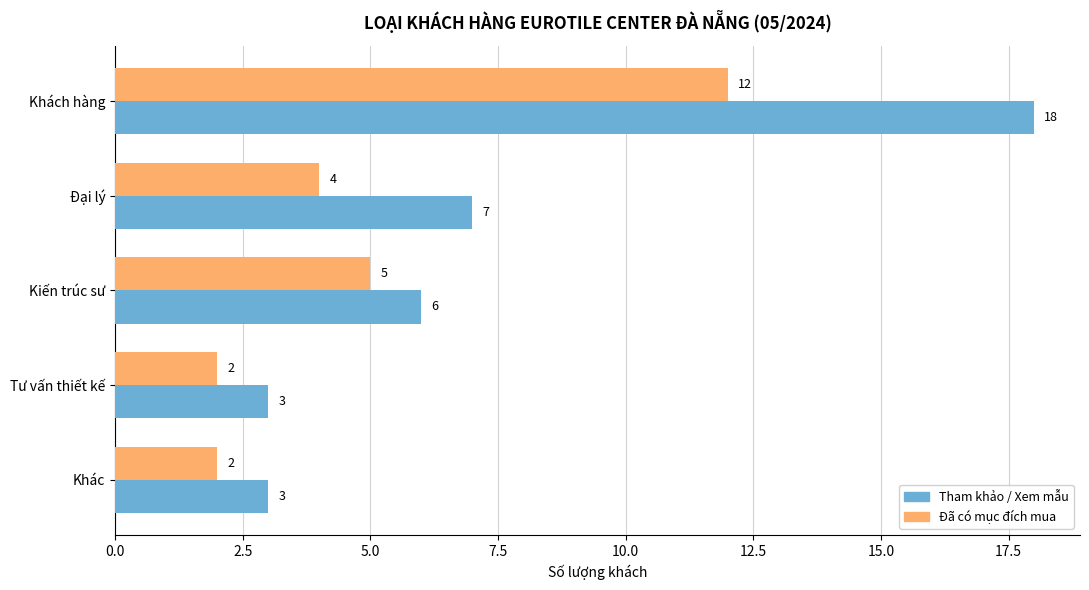

How many Đã có mục đích mua values are between 2 and 5?

4